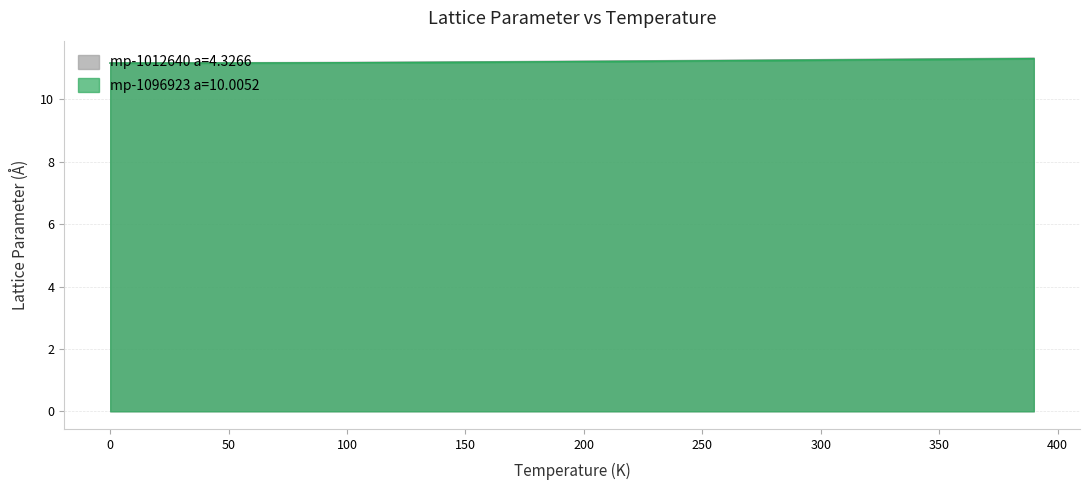

The mp-1012640 a=4.3266 series shows 11.3 at 300. True or false?

True